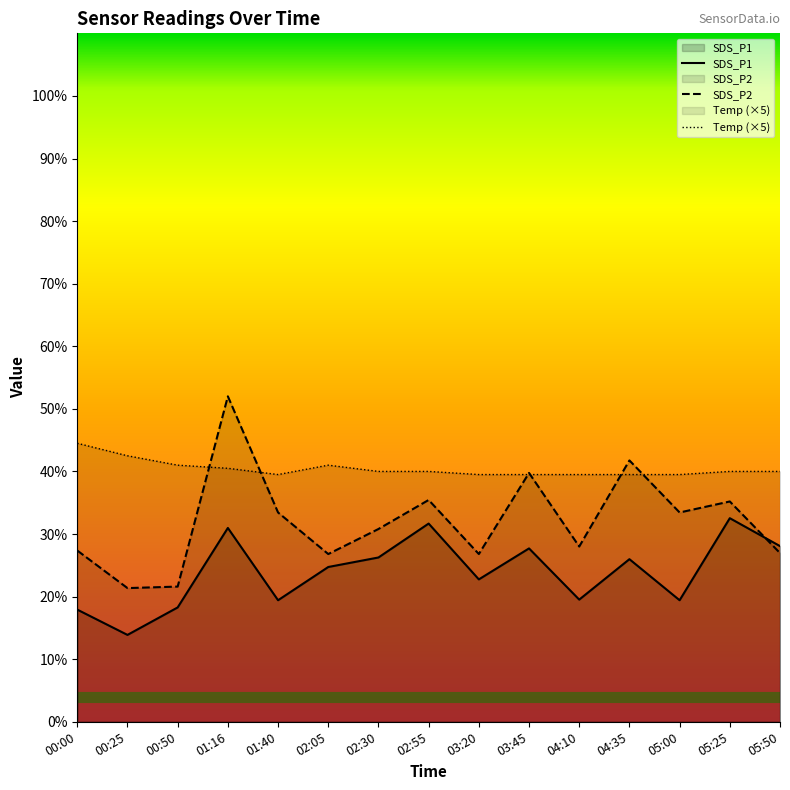

At which category does SDS_P2 reach its first local peak?

01:16